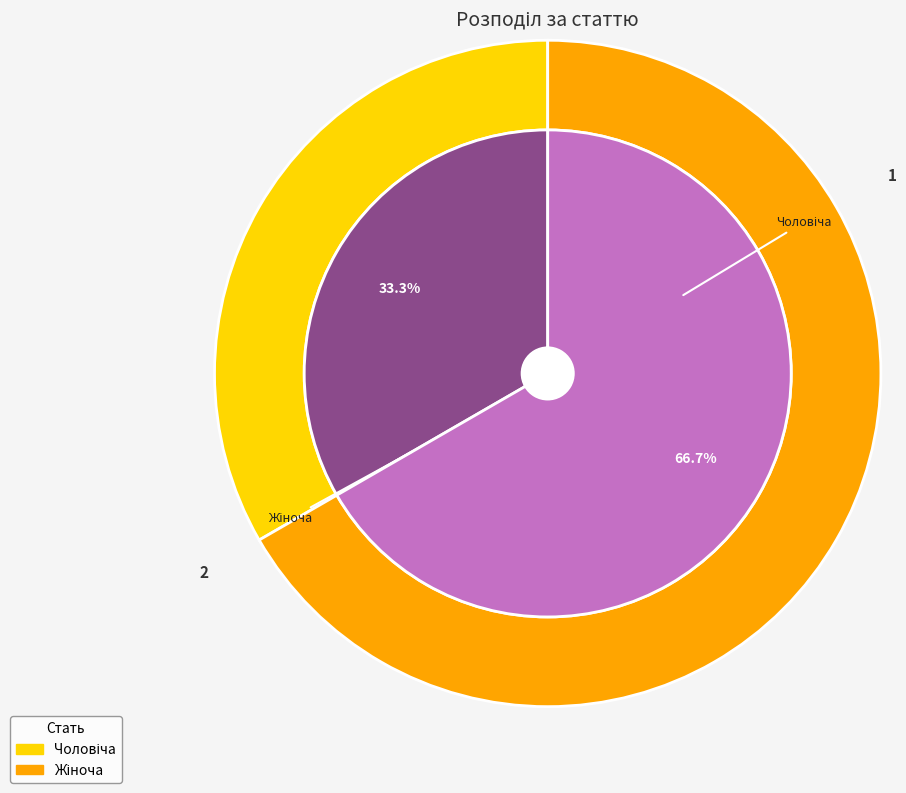

What percentage is the Жіноча slice, to the nearest percent?

67%